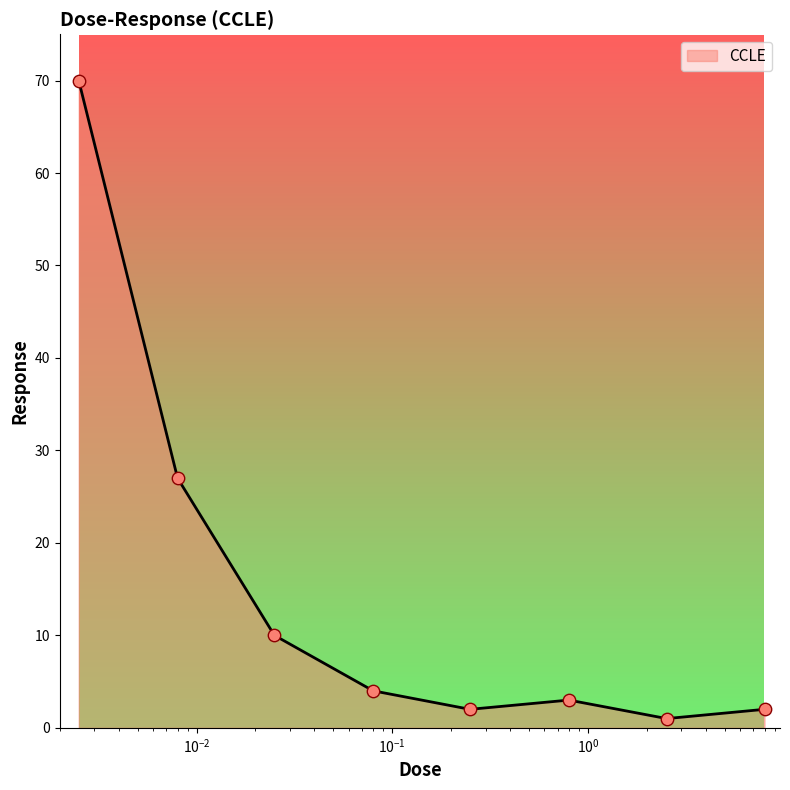

What is the greatest value displayed?

70